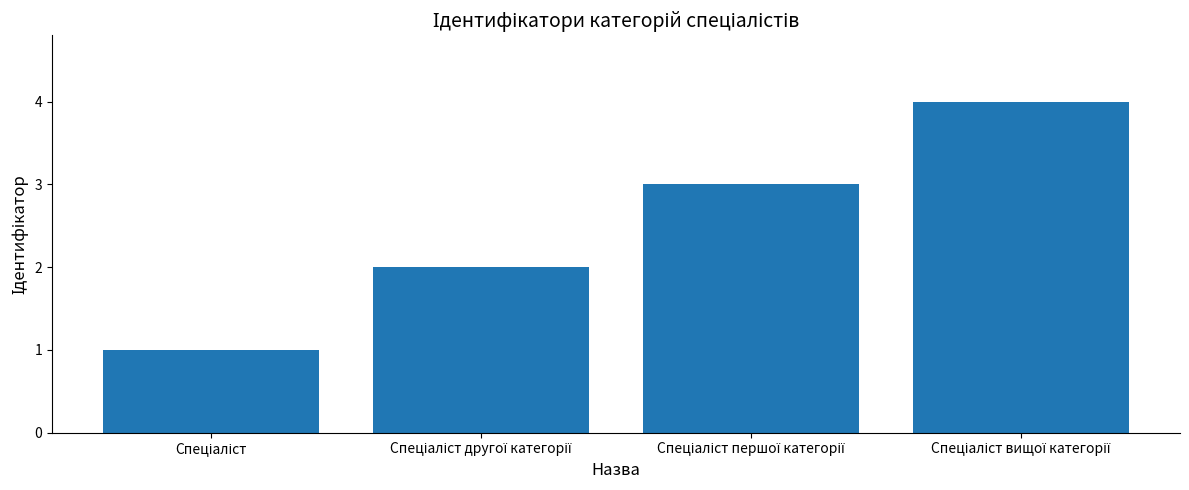

What is the difference between the maximum and minimum values?

3